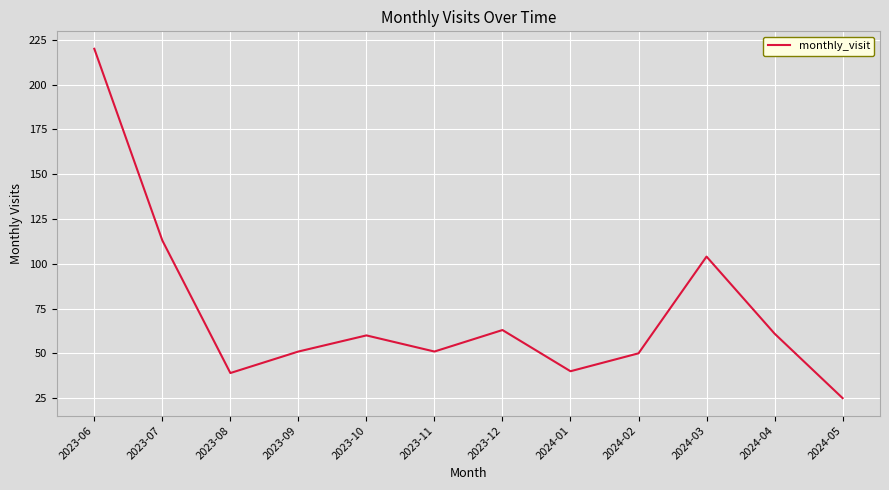

True or false: the data shows 113 at 2023-07.

True